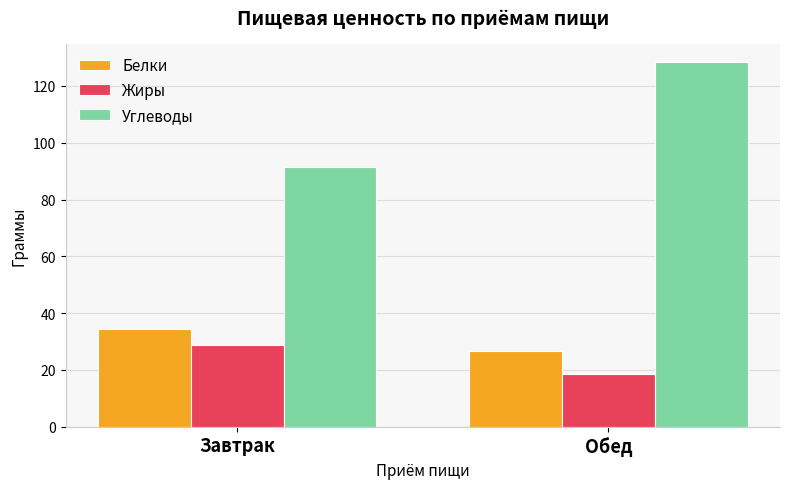

Is it true that Белки equals 53.7 at Завтрак?

False